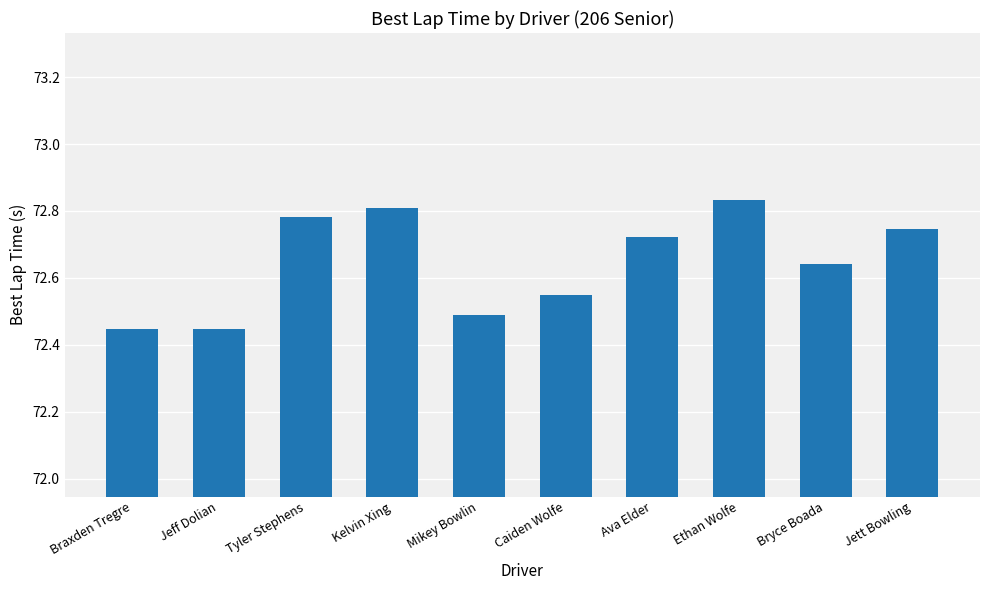

Between Ethan Wolfe and Kelvin Xing, which is larger?

Ethan Wolfe